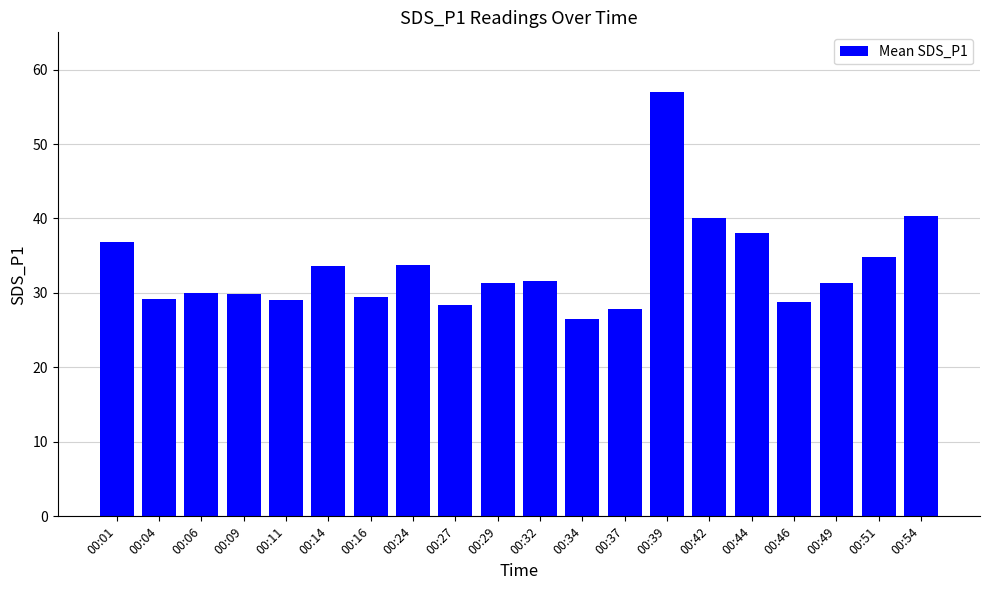

The chart shows a value of 20.3 at 00:01. True or false?

False